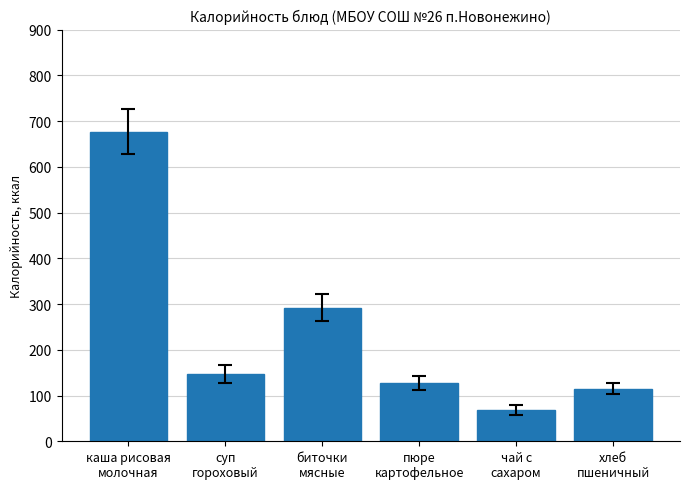

What is the label of the 5th bar from the right?

суп
гороховый